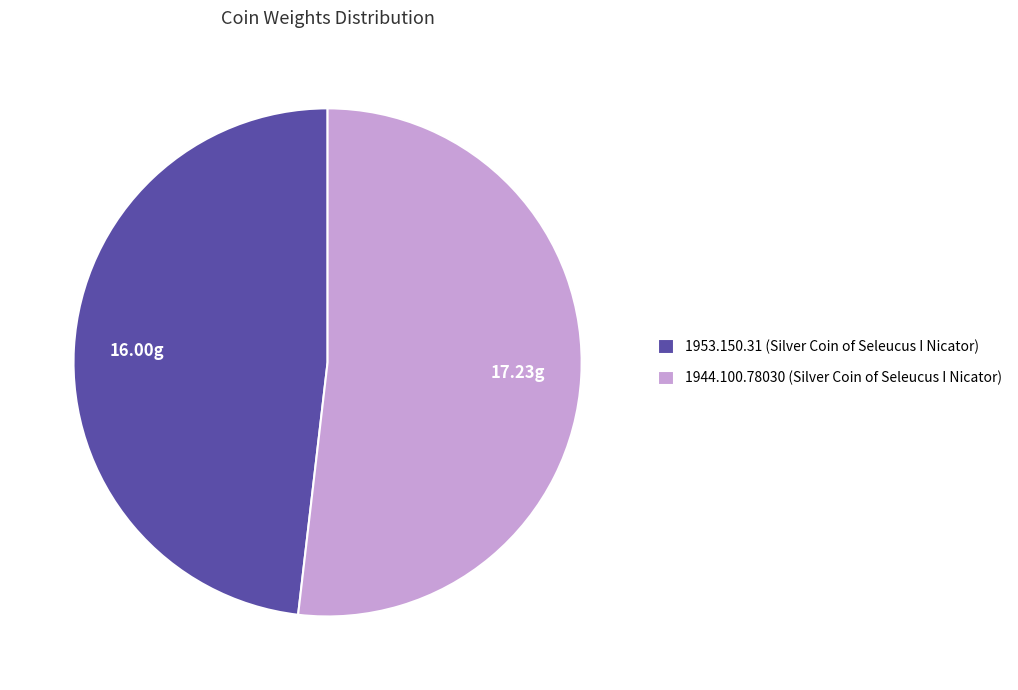

Which category accounts for the majority?

1944.100.78030 (Silver Coin of Seleucus I Nicator)